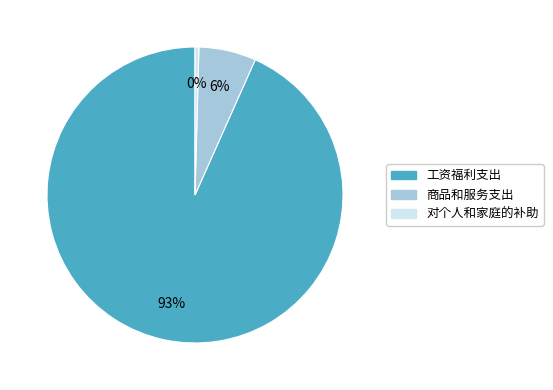

Rank the categories by value from lowest to highest.

对个人和家庭的补助, 商品和服务支出, 工资福利支出